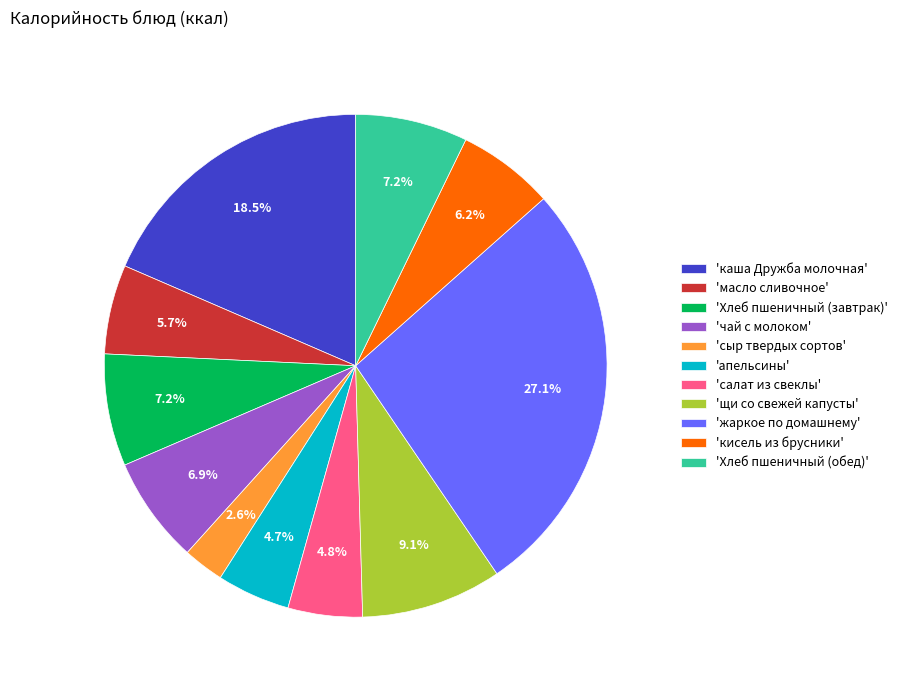

Which category has the biggest portion of the pie?

'жаркое по домашнему'